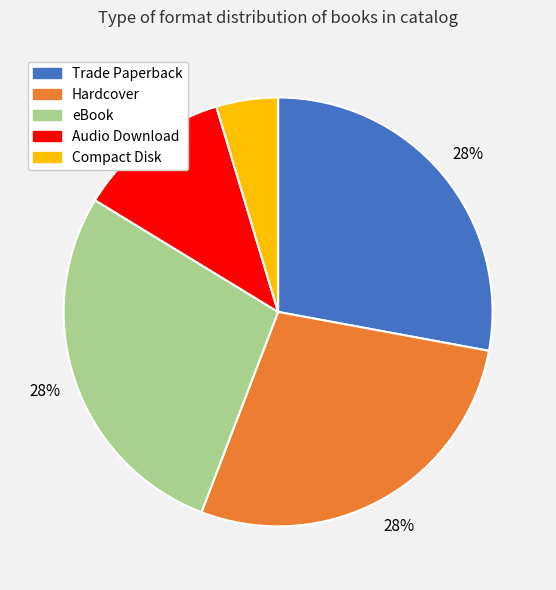

True or false: Hardcover accounts for 28% of the total.

True